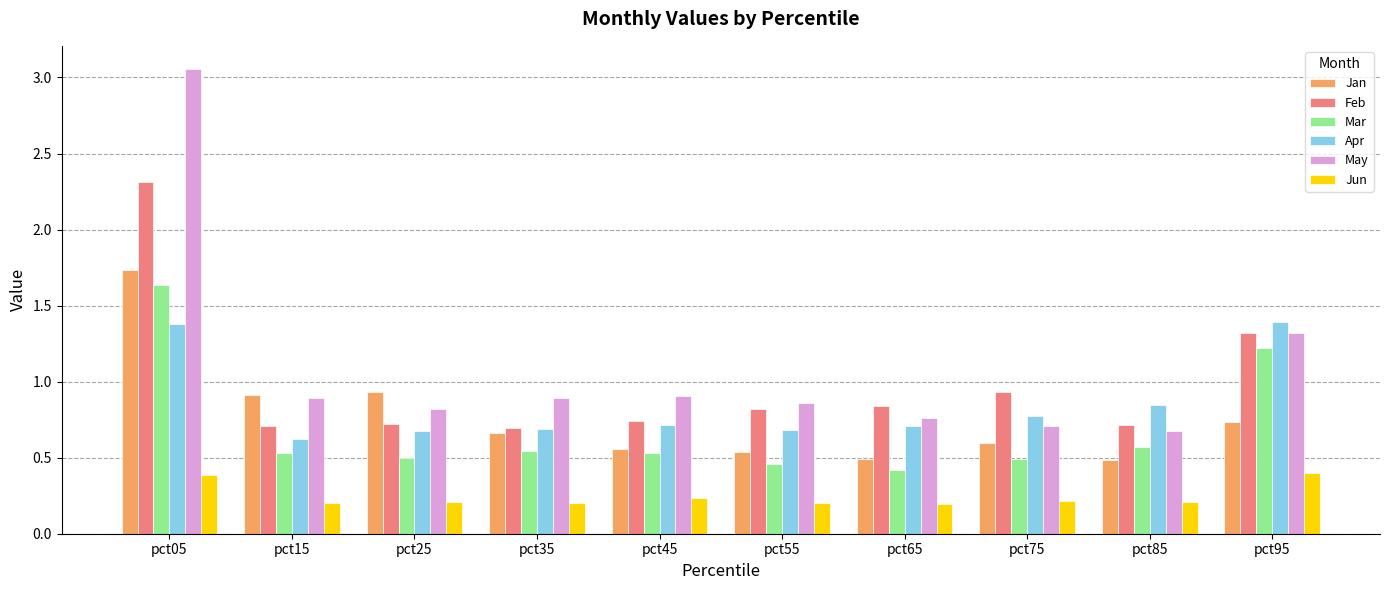

Which series has the largest range (max minus min)?

May